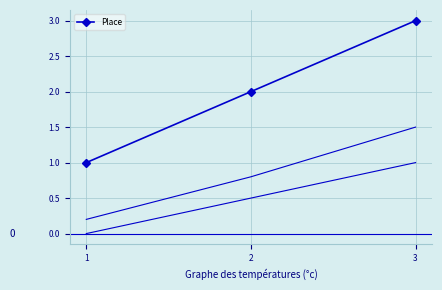

What is the value of the 3rd point from the left?

3